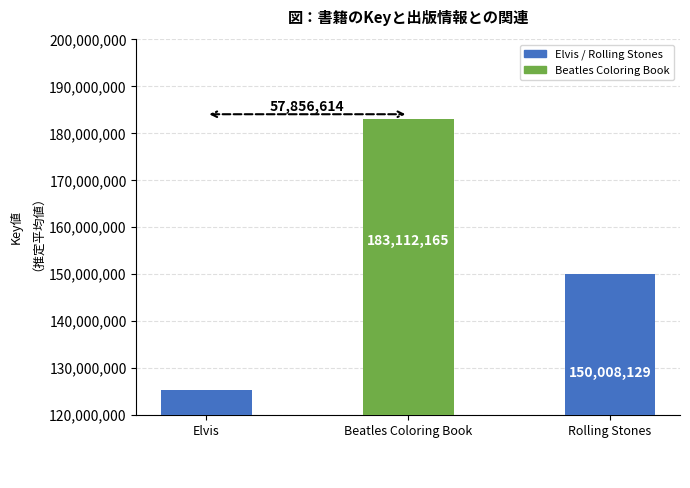

At which label does the data first exceed 150008129?

Beatles Coloring Book